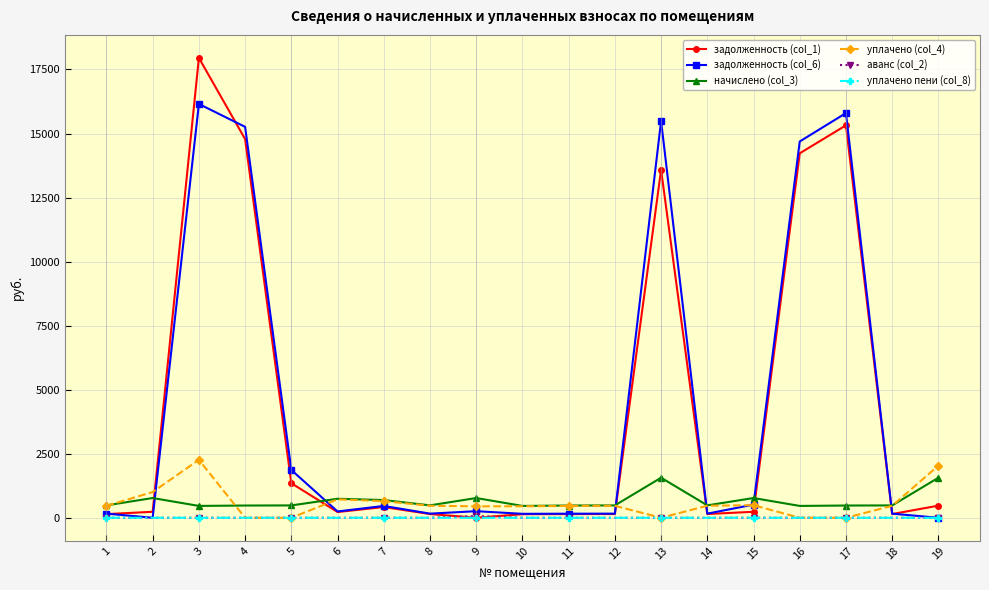

True or false: начислено (col_3) and уплачено пени (col_8) cross at least once.

False